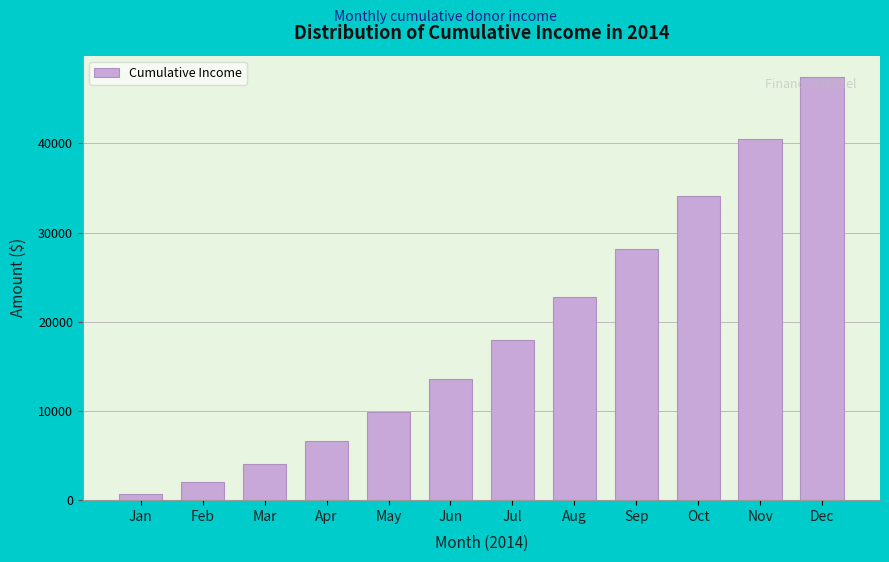

What is the value of the 10th bar from the left?

34114.5